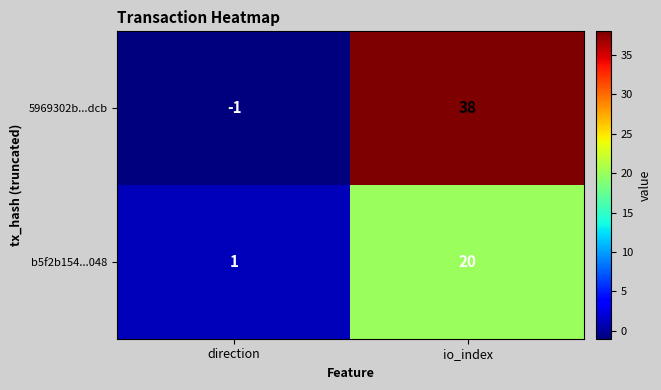

Which series has the widest spread of values?

5969302b...dcb